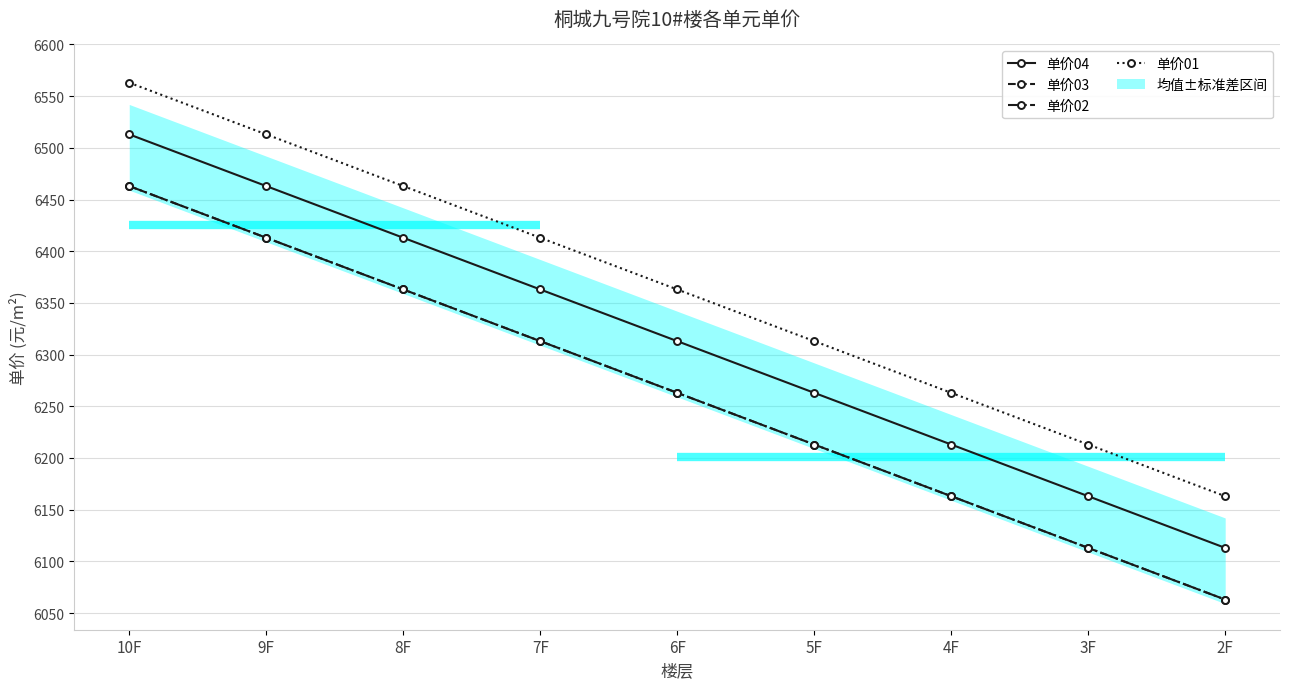

Which category has the highest value in the 单价01 series?

10F